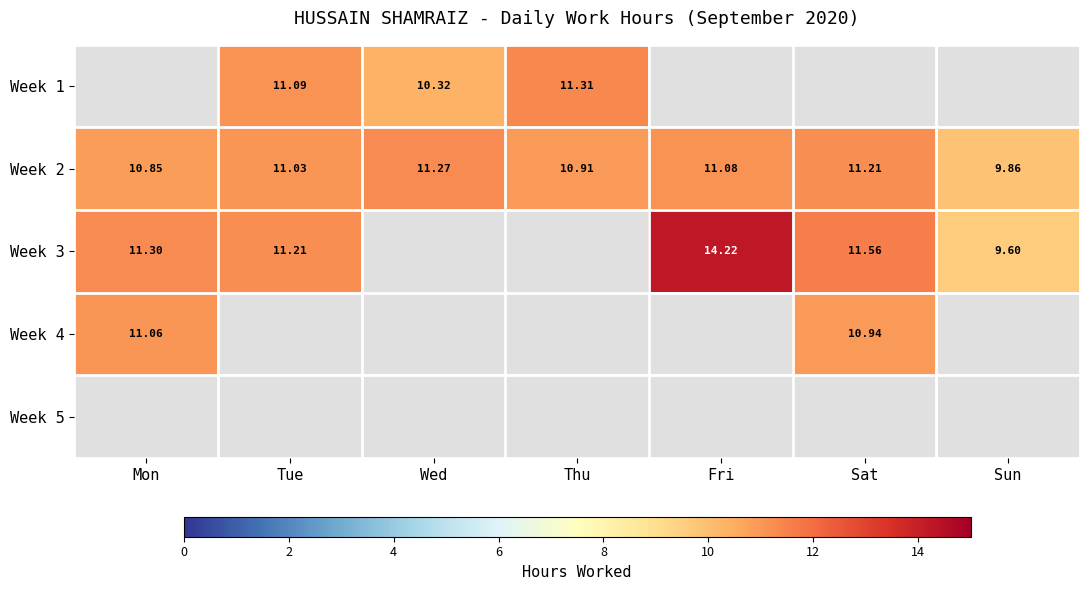

At which label does Week 2 first exceed 11?

Tue